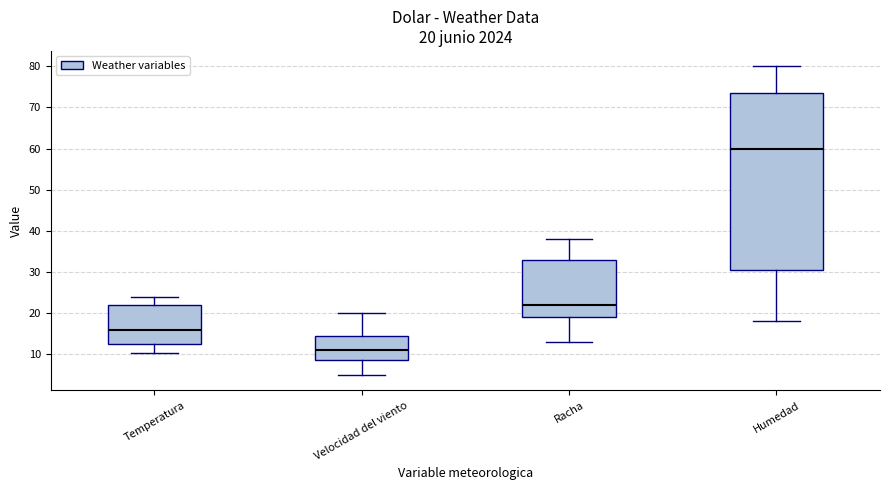

Comparing the boxes themselves (not the whiskers), which one is the tallest?

Humedad